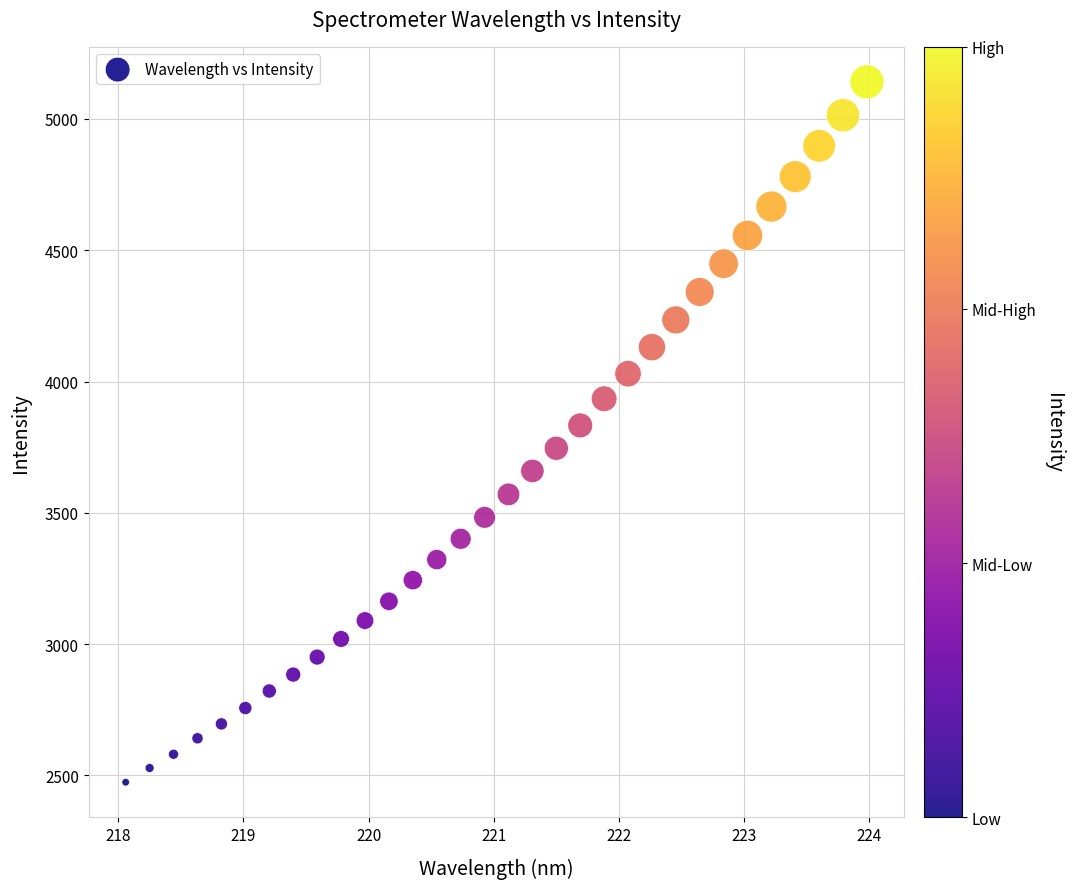

Count the number of points in this scatter plot.

32